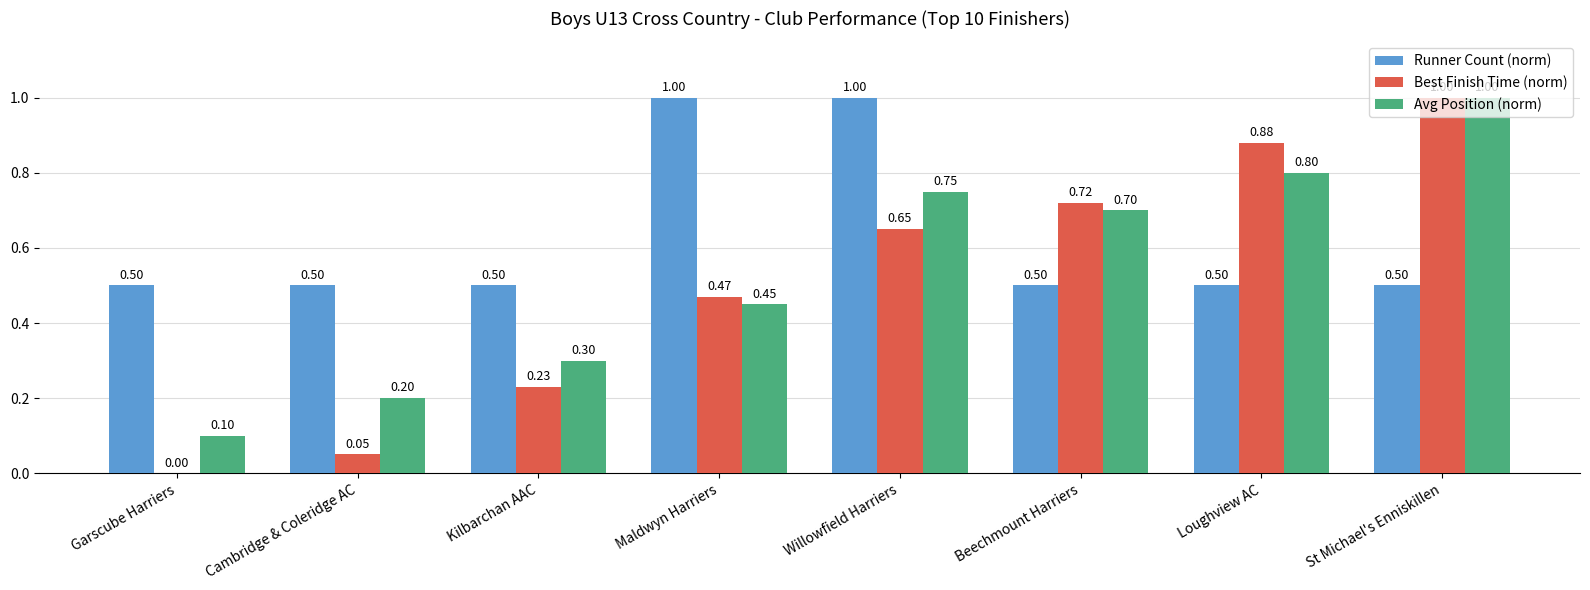

What is the sum of the Runner Count (norm) values at Maldwyn Harriers and St Michael's Enniskillen?

1.5